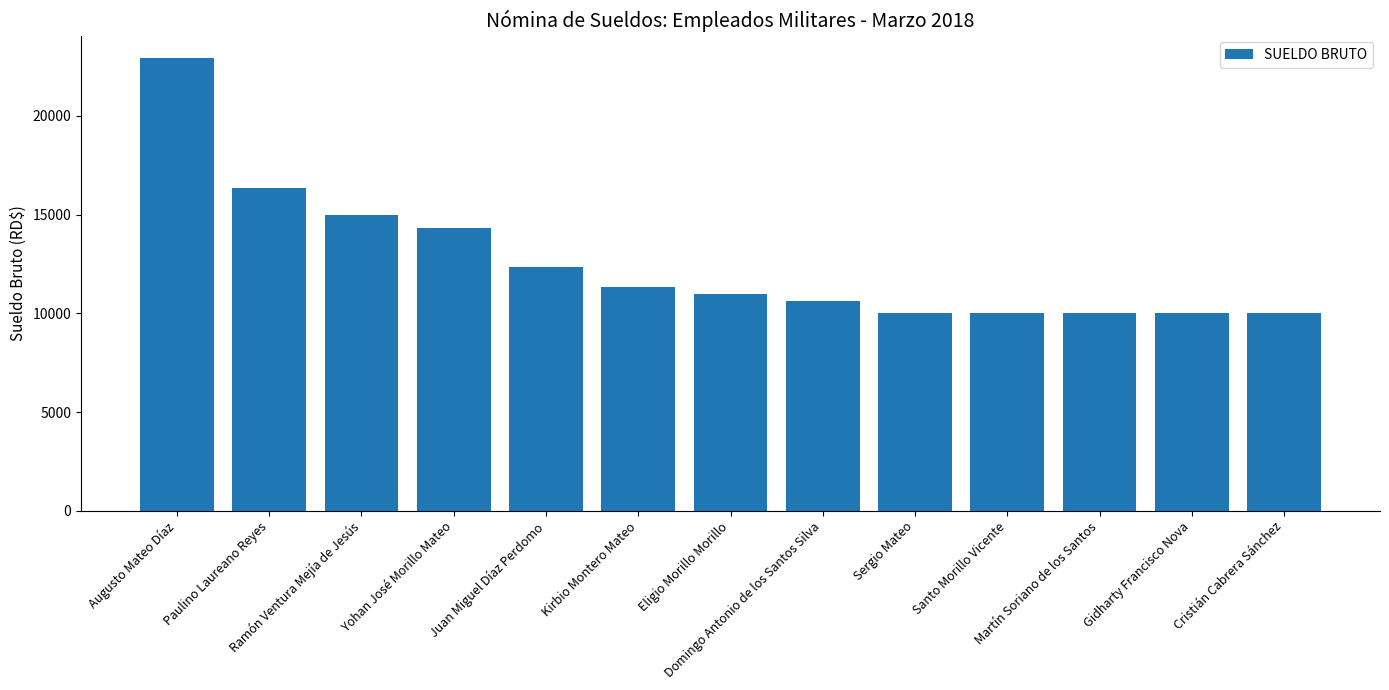

How many data points are less than 11000?

6